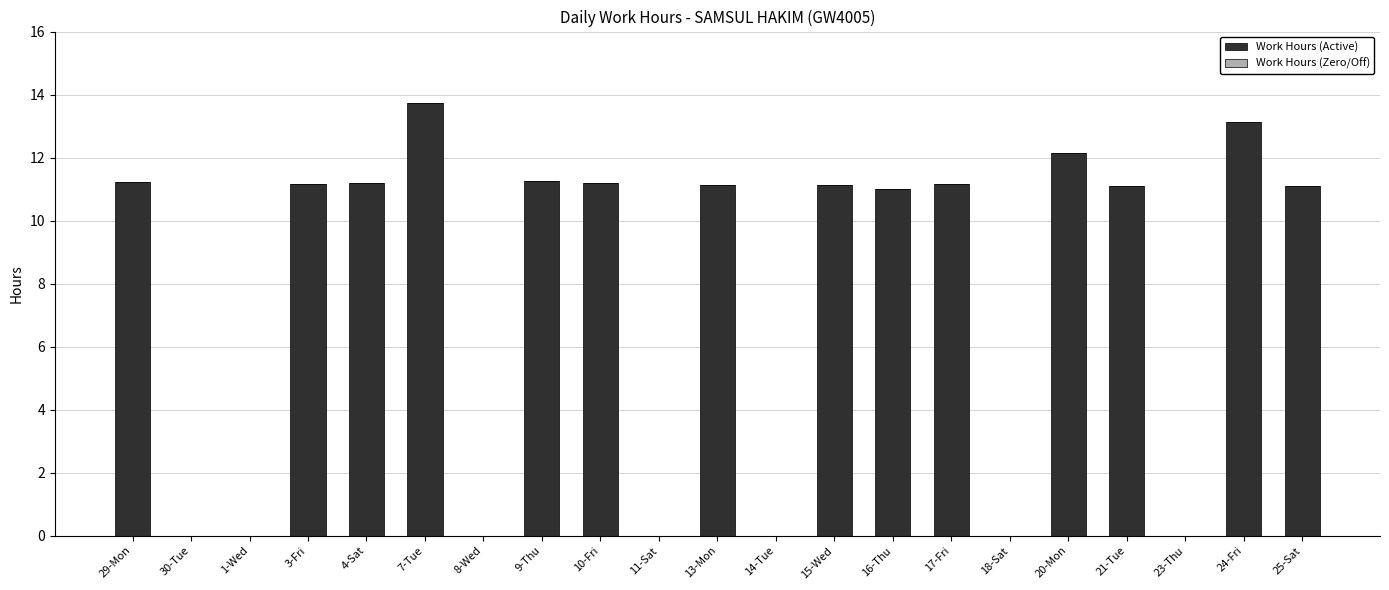

At which category does the chart reach its peak across all series?

7-Tue